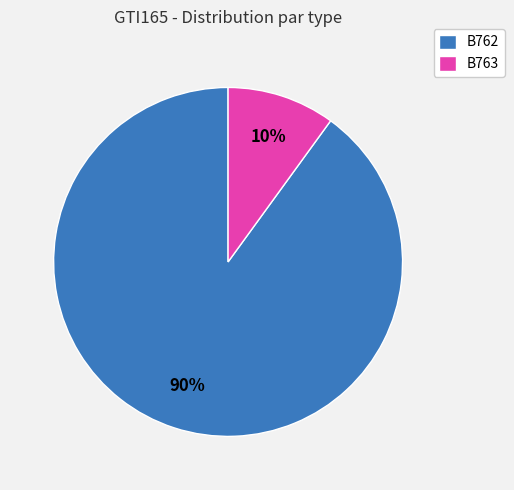

Is it true that B763 is 22% of the pie?

False